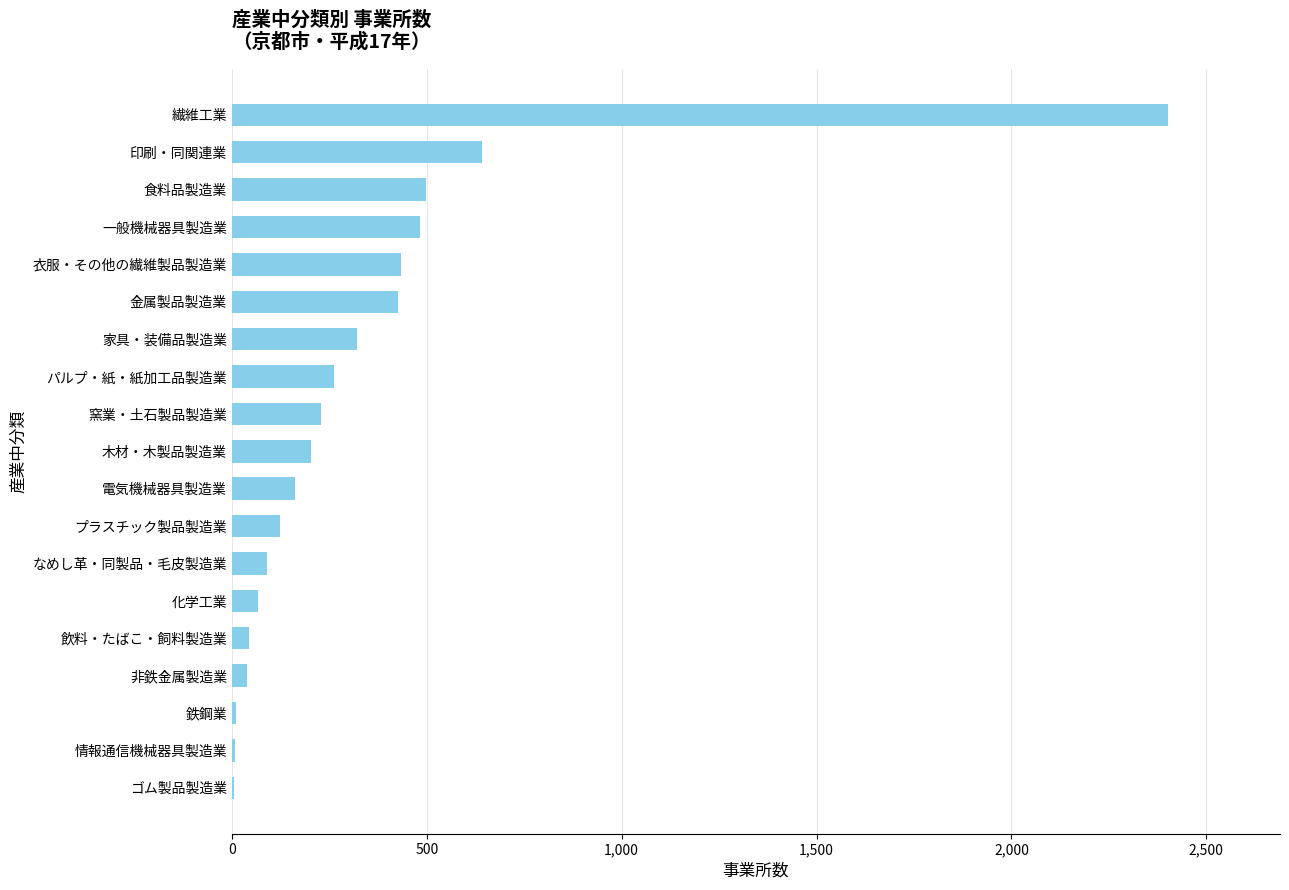

The chart shows a value of 106 at 一般機械器具製造業. True or false?

False